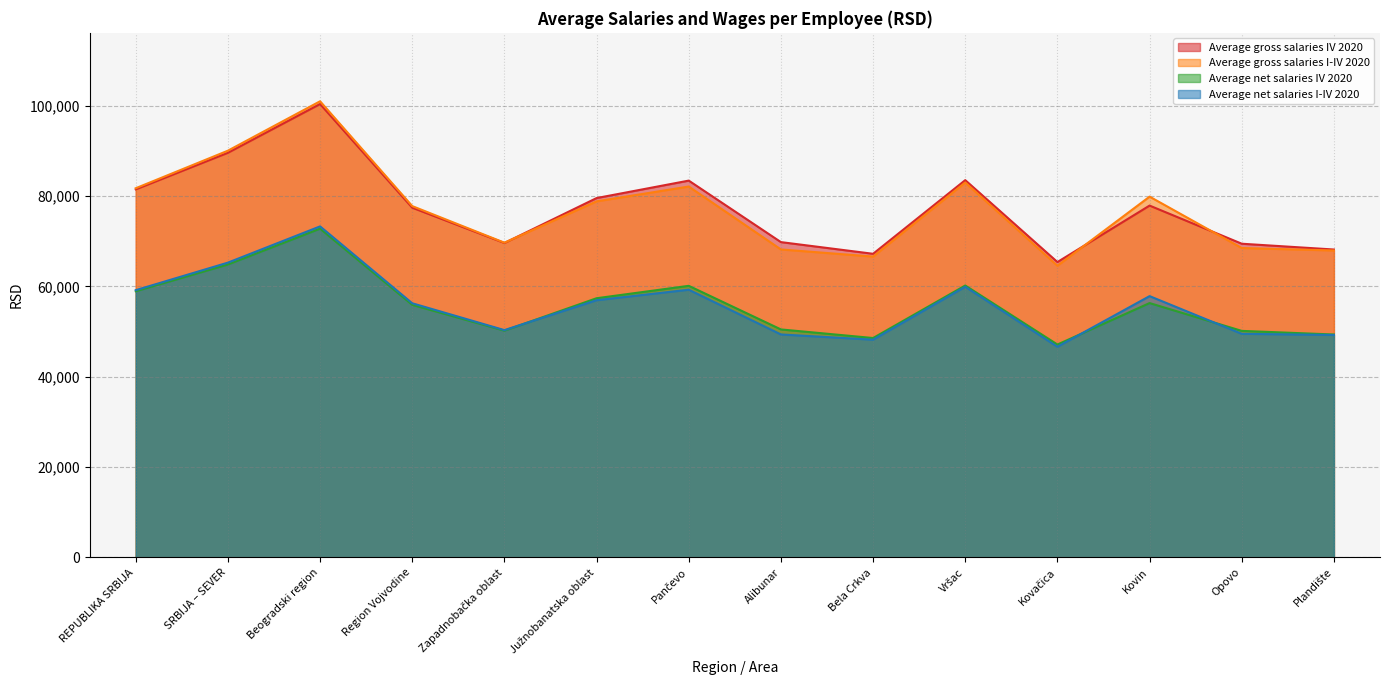

Which label corresponds to the largest value in the chart?

Beogradski region